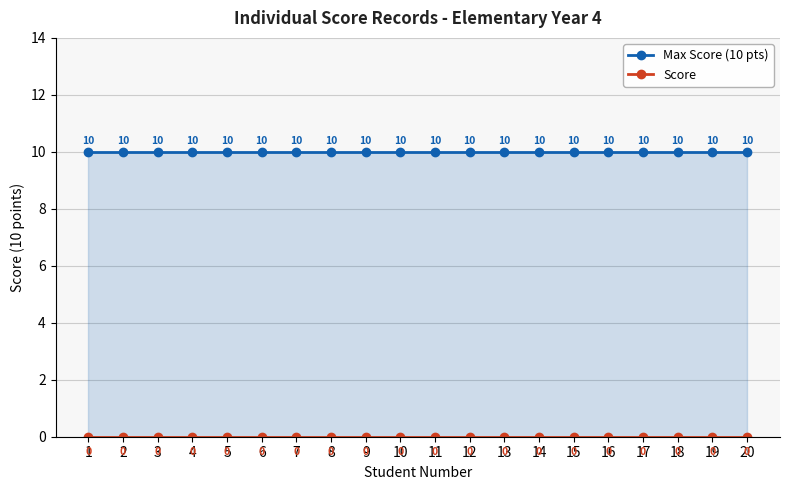

Rank the series by their average value, from highest to lowest.

Max Score (10 pts), Score